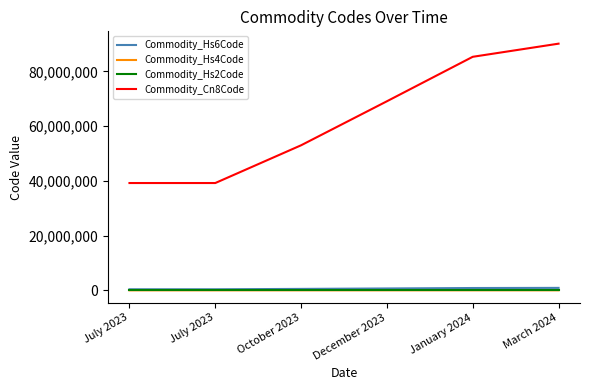

The Commodity_Hs4Code series shows 6812 at July 2023. True or false?

False